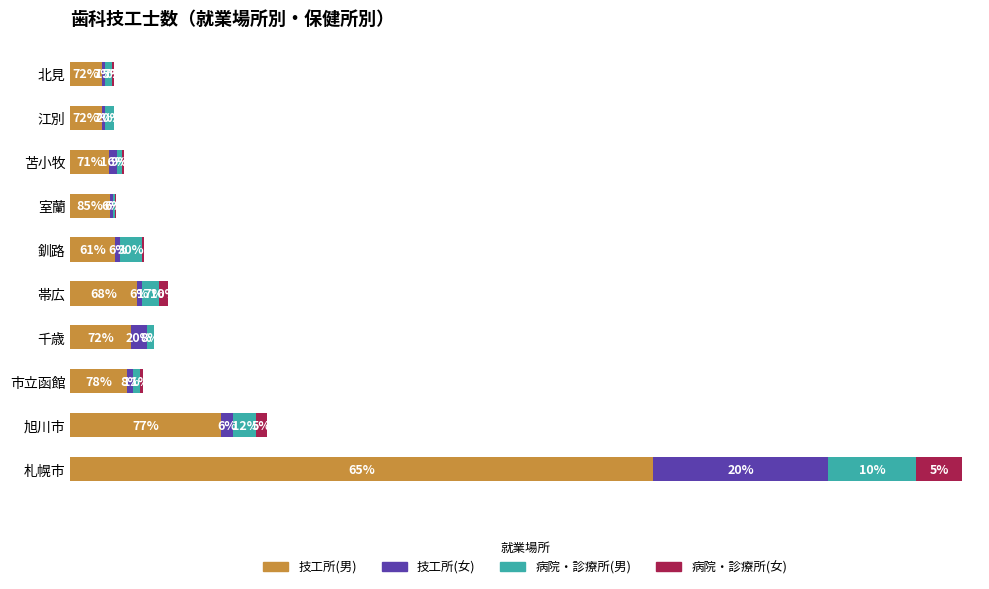

At which category is the sum across all series the highest?

札幌市